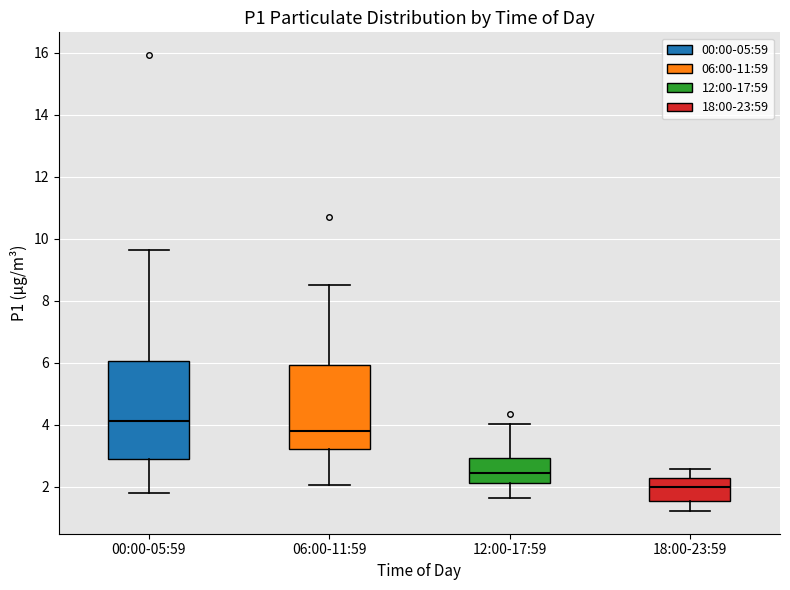

Which box's median line is the highest?

00:00-05:59